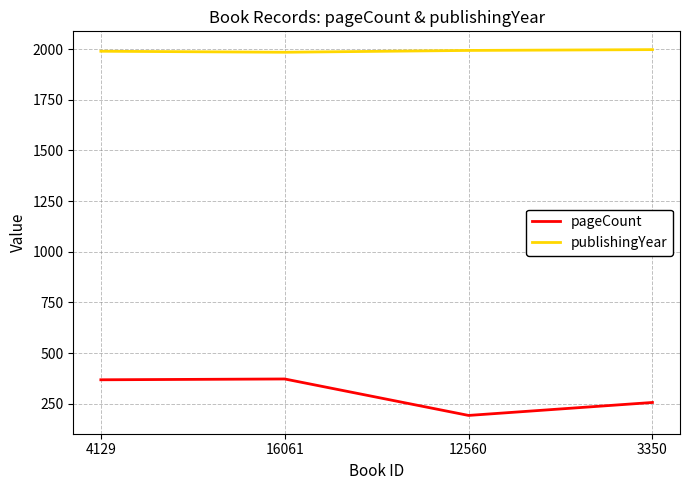

Which series has the largest total across all categories?

publishingYear